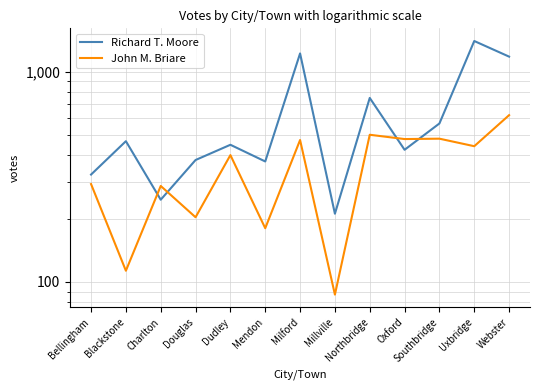

What is the sum of all Richard T. Moore values?

7992